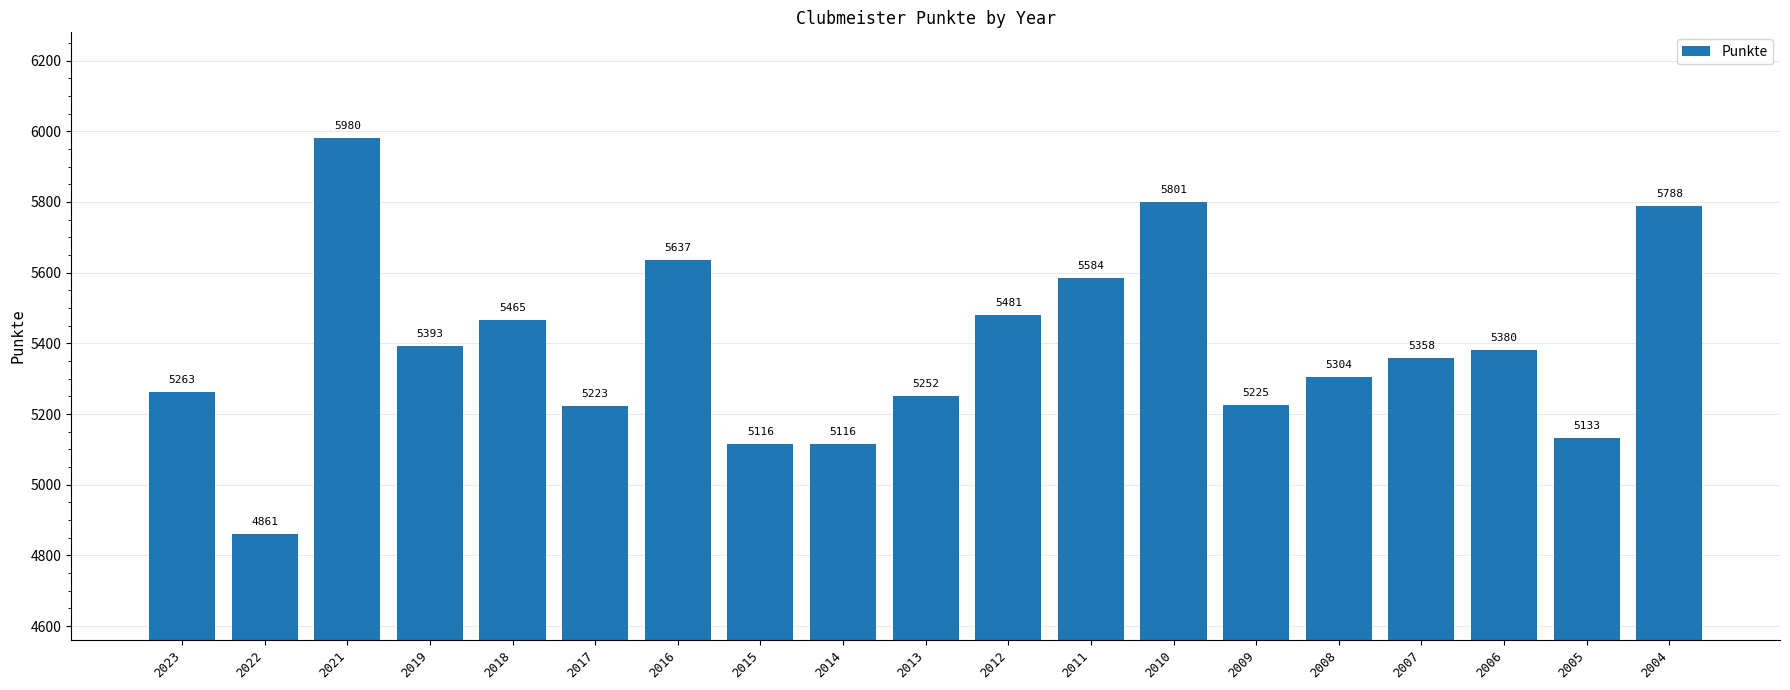

Reading right to left, list all the values displayed in this chart.

2004=5788	2005=5133	2006=5380	2007=5358	2008=5304	2009=5225	2010=5801	2011=5584	2012=5481	2013=5252	2014=5116	2015=5116	2016=5637	2017=5223	2018=5465	2019=5393	2021=5980	2022=4861	2023=5263